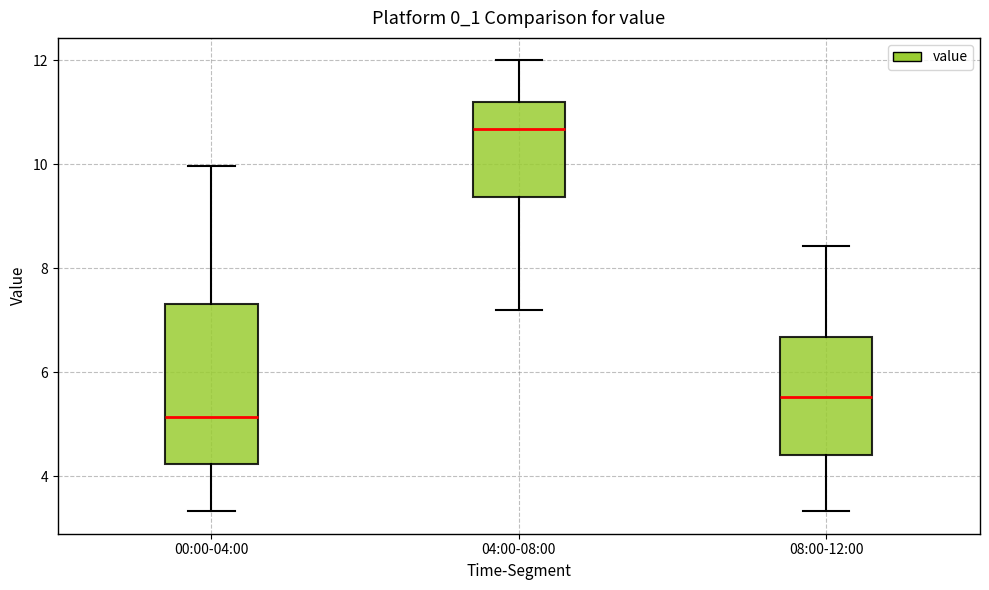

Which box's median line is the lowest?

00:00-04:00